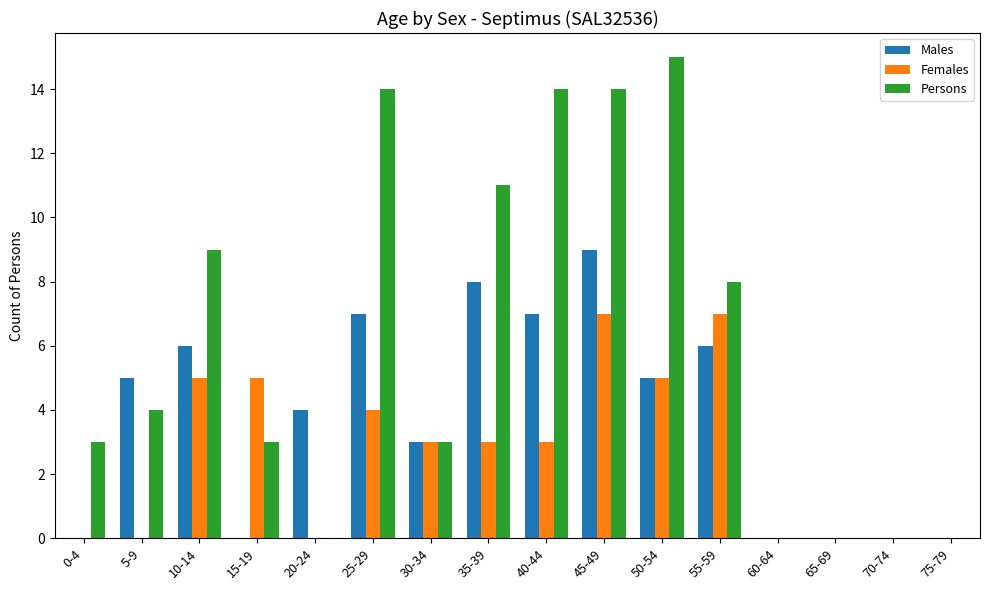

How many data points does each series have?

16